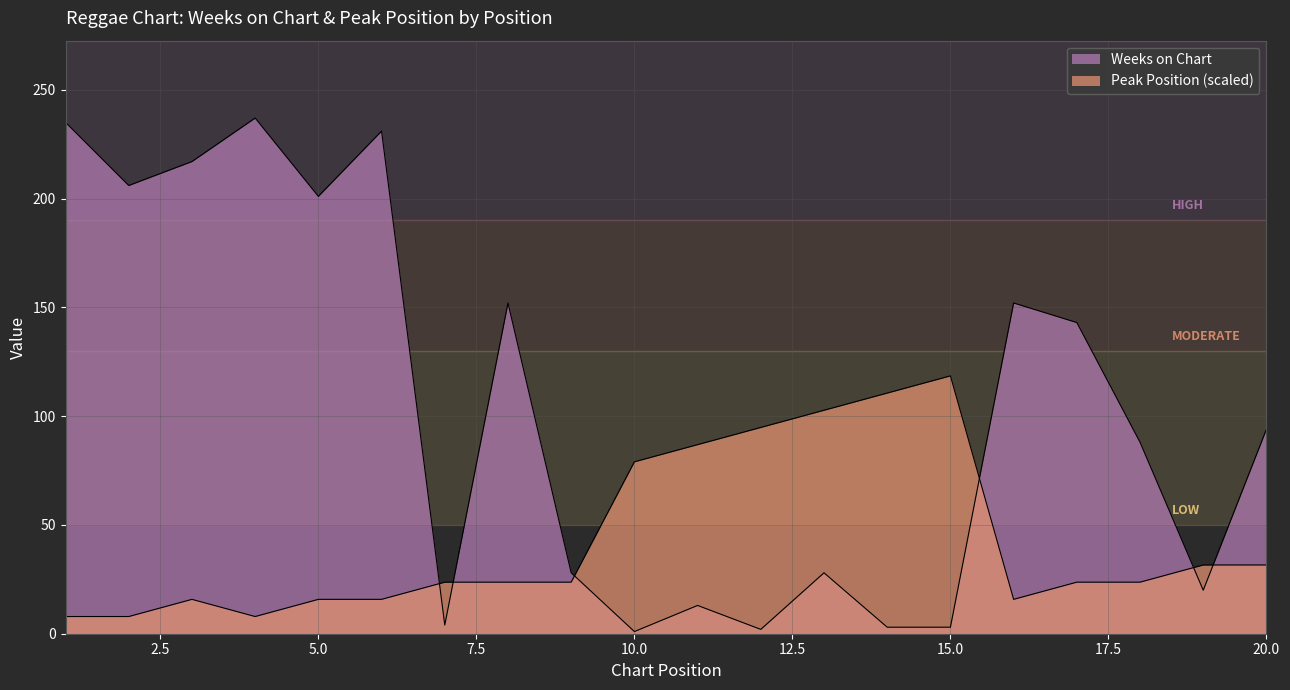

At which category is the sum across all series the highest?

6